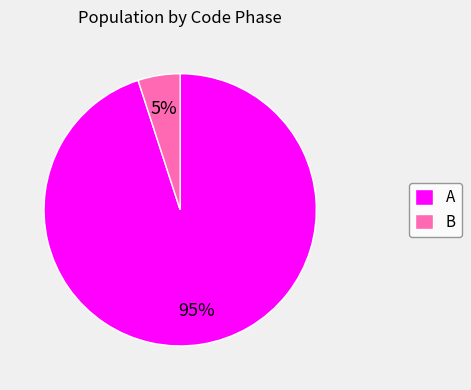

Between B and A, which is larger?

A